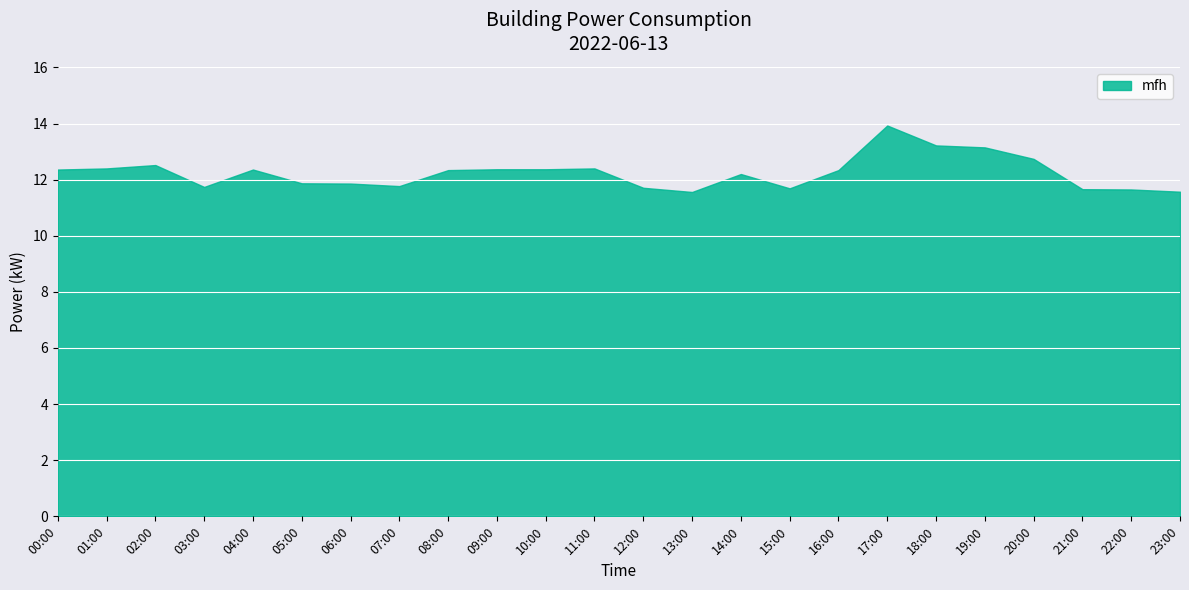

Count the number of data series in this chart.

1